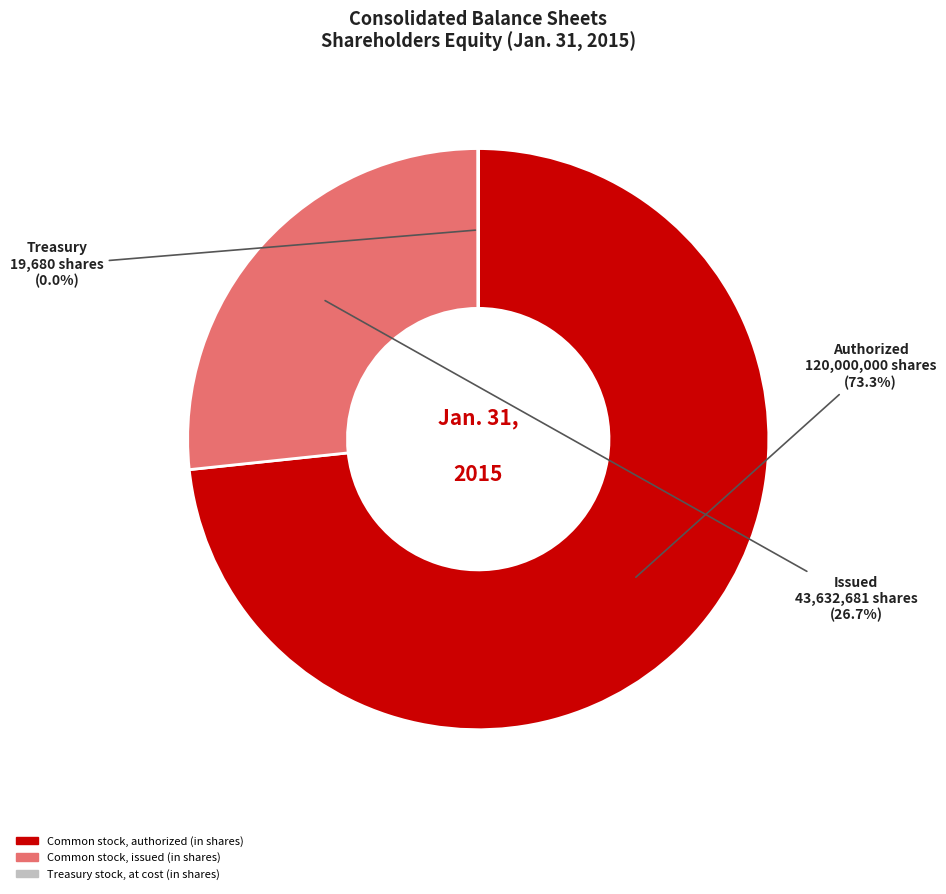

What percentage do Common stock, authorized (in shares) and Common stock, issued (in shares) together represent?

100.0%